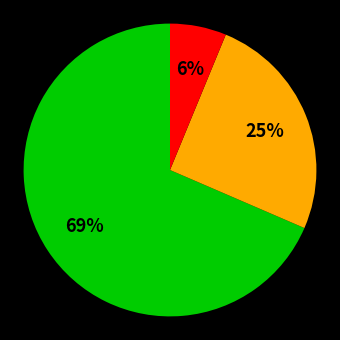

Is there a majority slice in this chart?

Yes